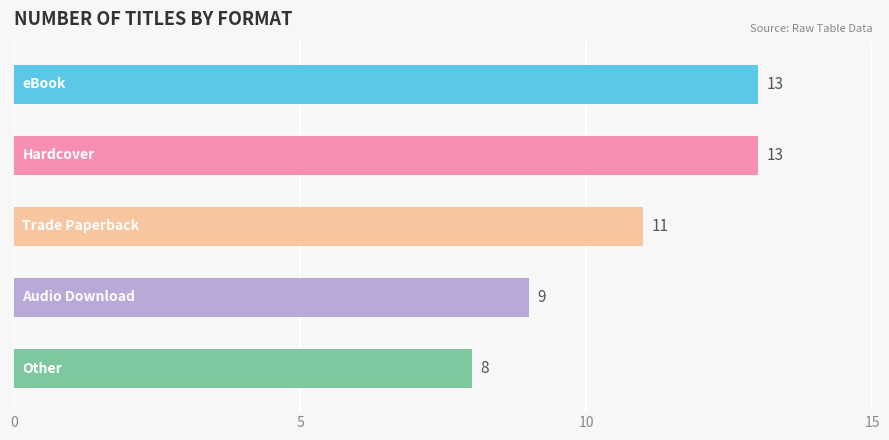

What is the maximum value shown in the chart?

13